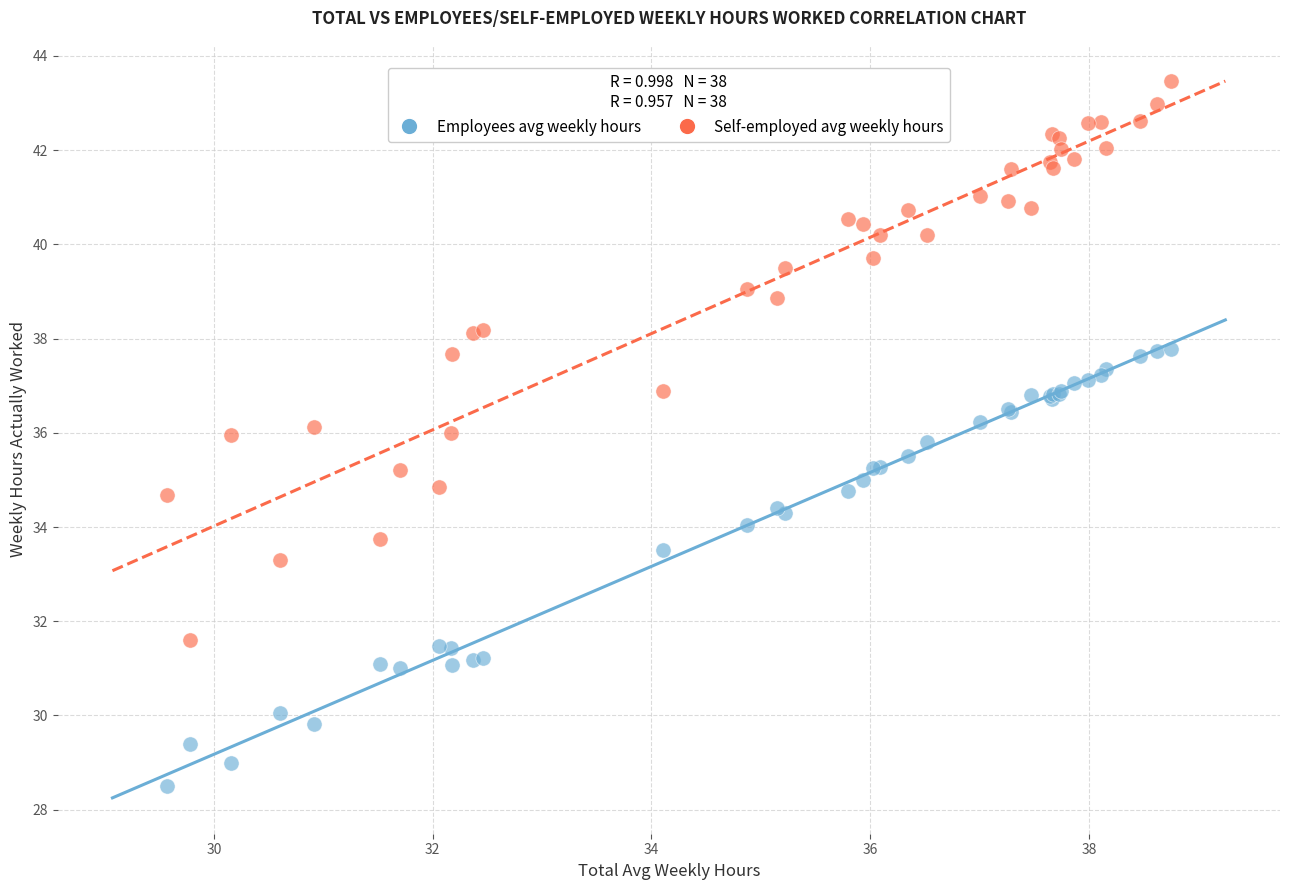

Which series has the widest spread of Y values?

Self-employed avg weekly hours